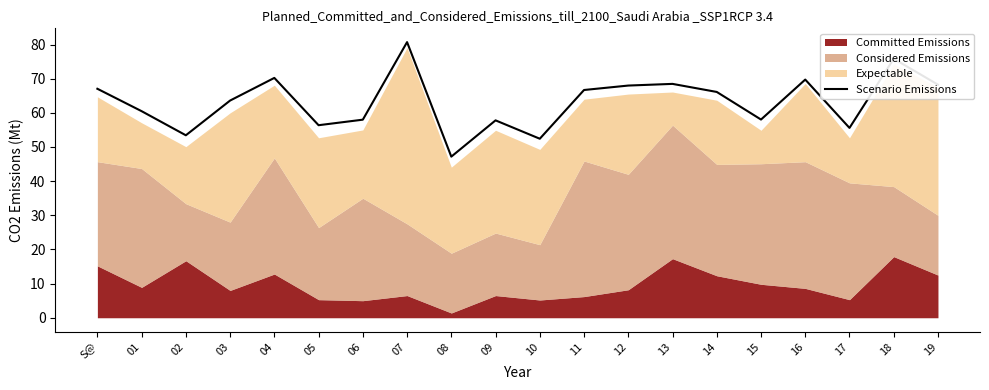

How many values are below 66?

10